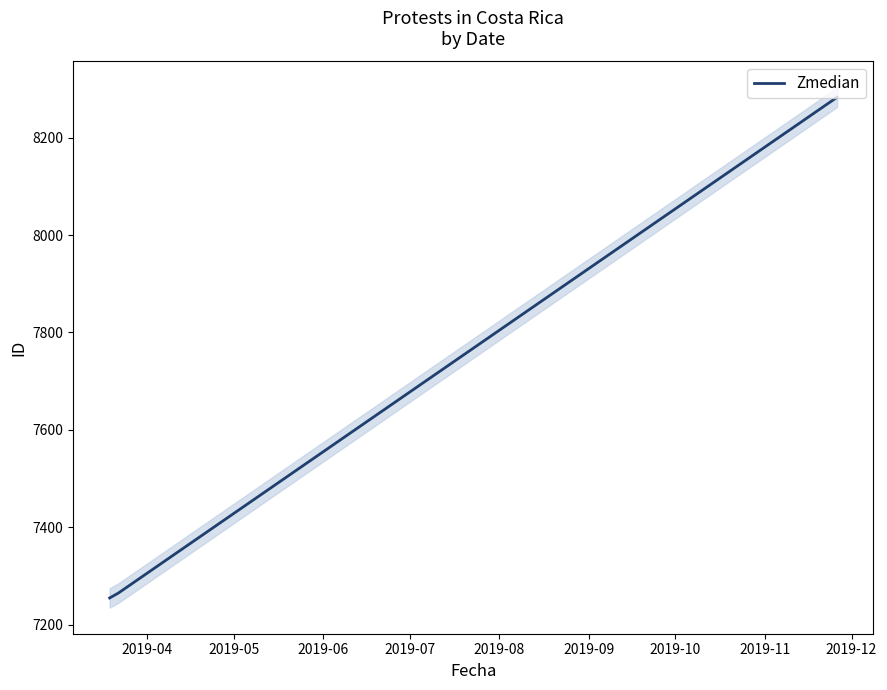

What is the highest value of the Zmedian series?

8283